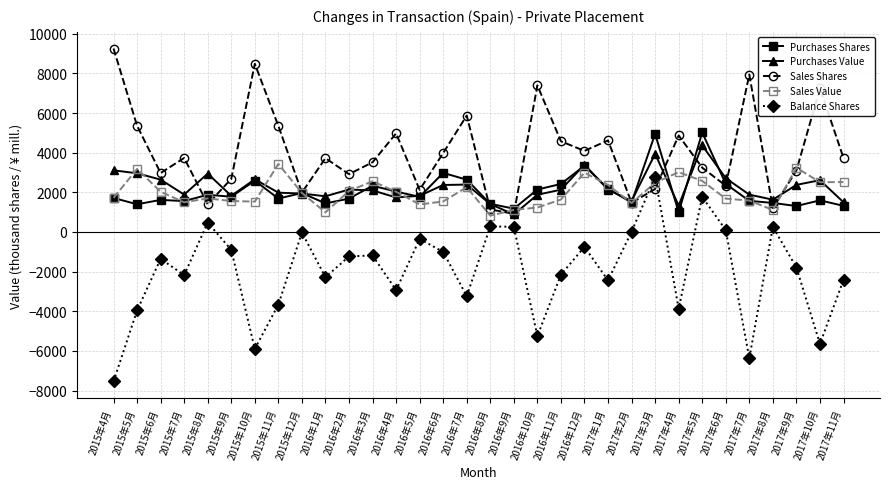

In Balance Shares, how many points are higher than both neighbors (excluding endpoints)?

10